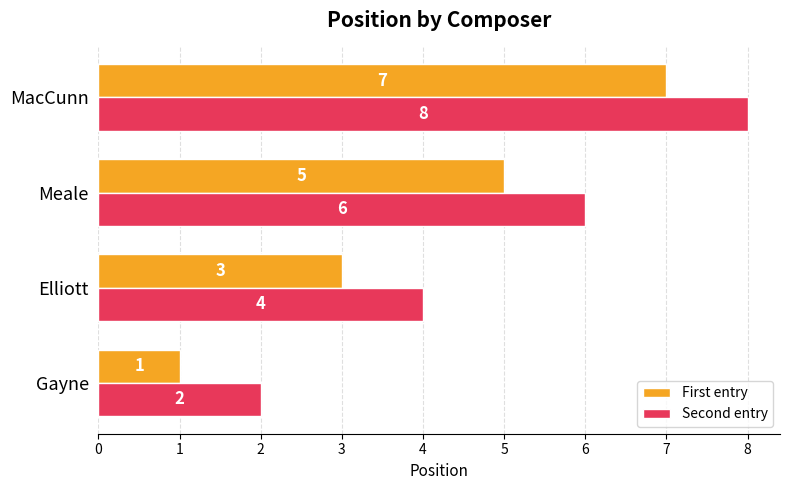

List the series in order of their peak value, lowest first.

First entry, Second entry